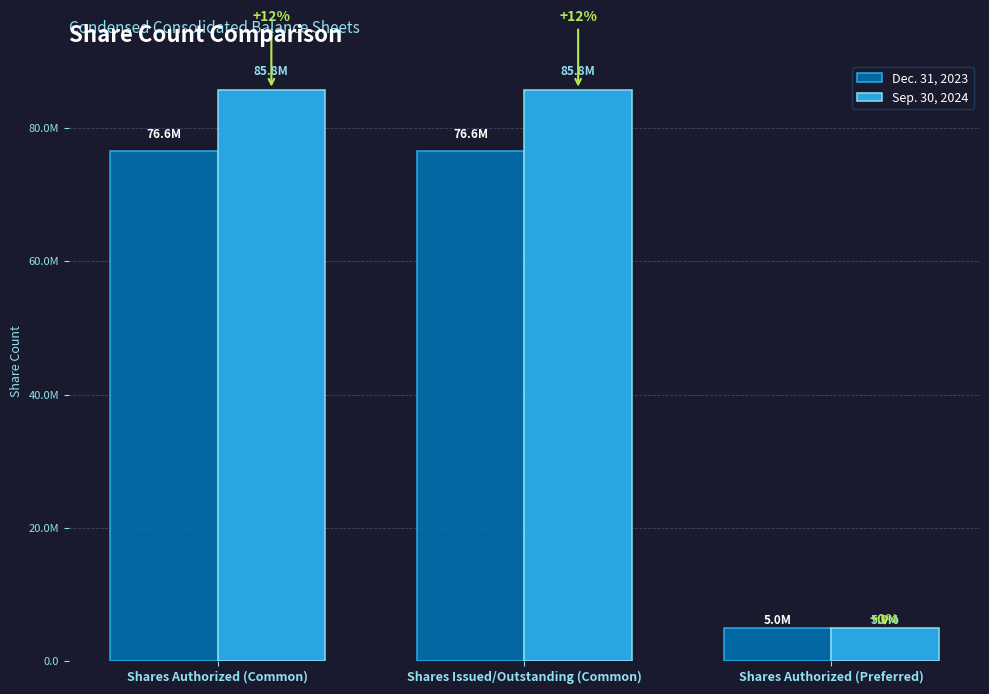

How many Dec. 31, 2023 values are between 5000000 and 76595616?

3